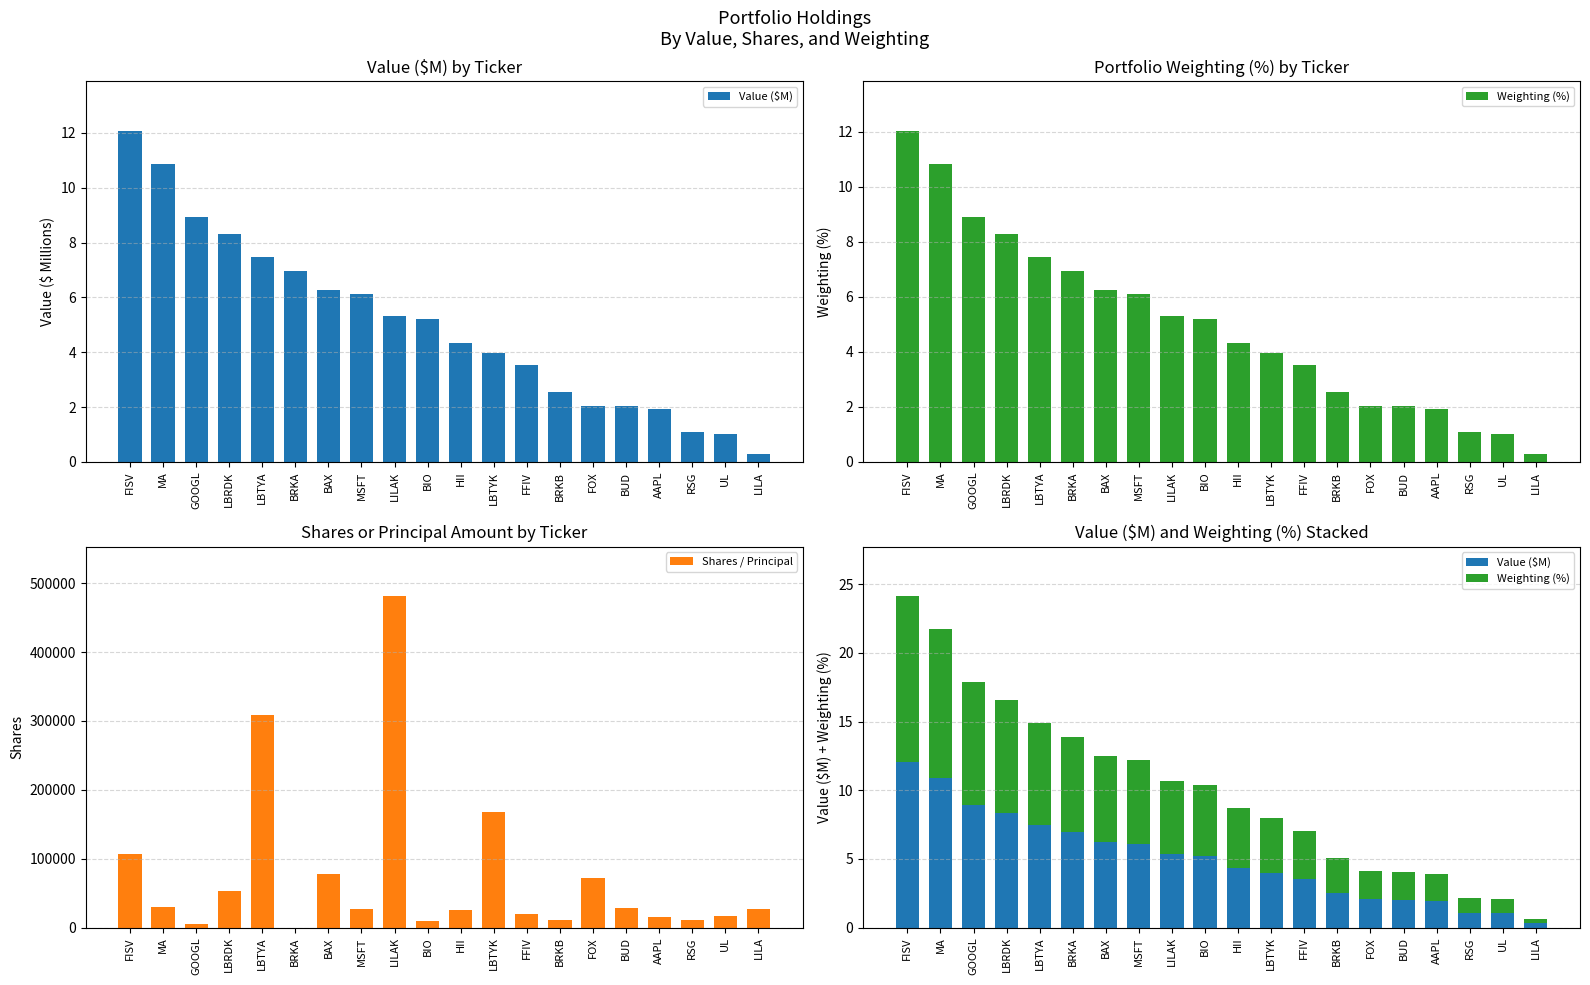

At how many categories does at least one series exceed 22748?

12